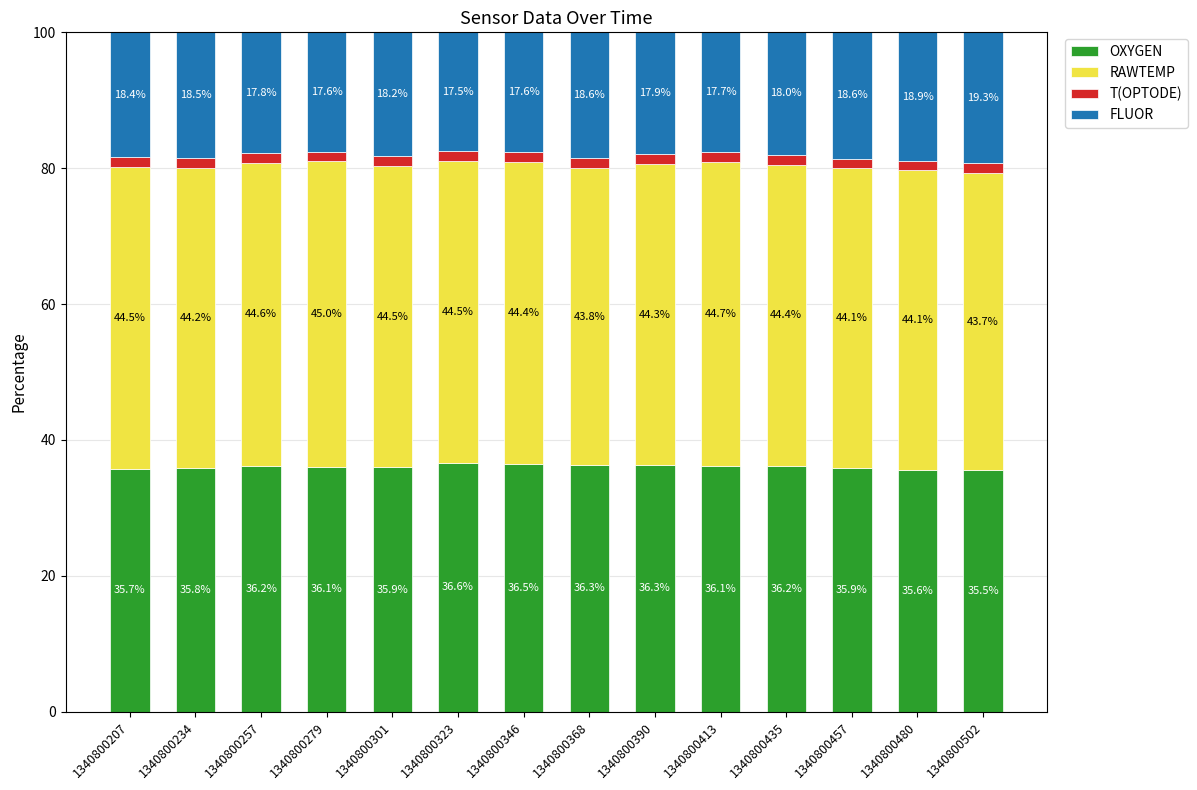

What is the total value across all series at 1340800301?

100.0